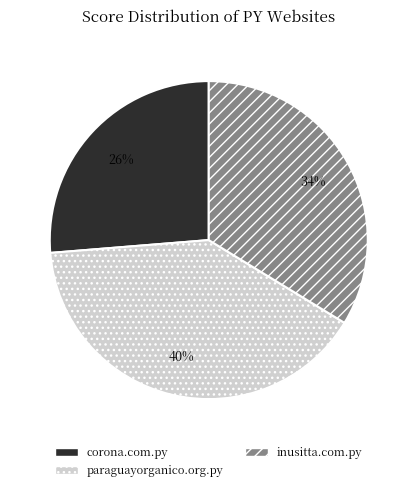

How many segments does this pie chart have?

3